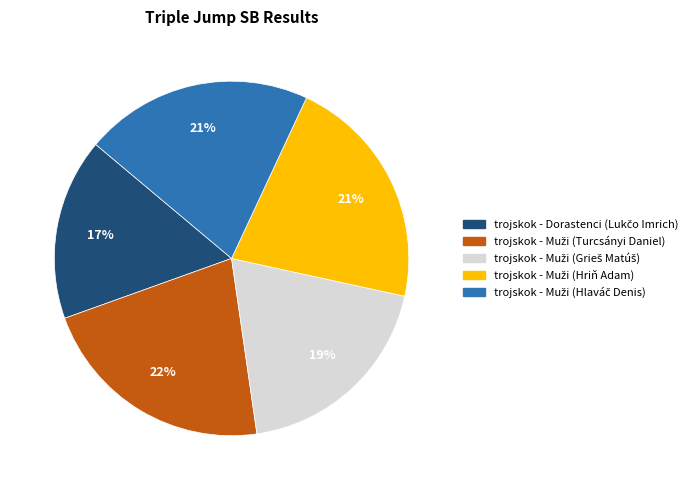

To the nearest percent, what is the average slice percentage?

20%